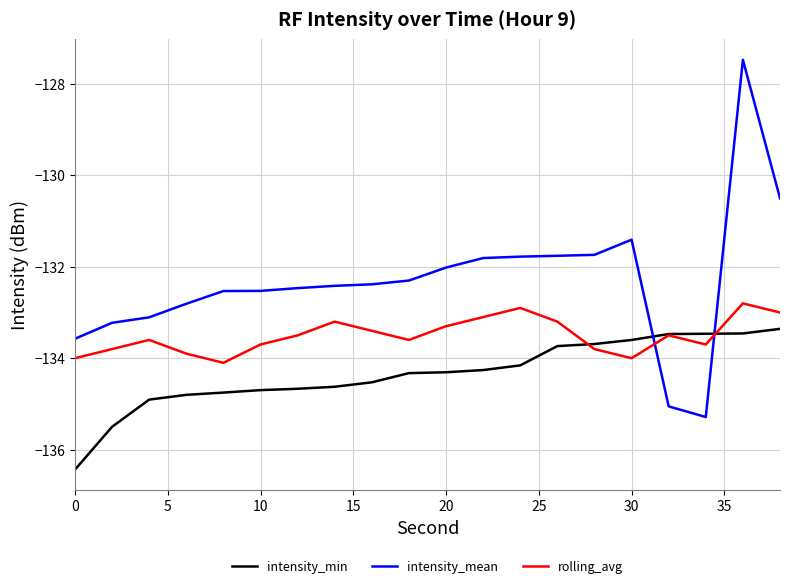

List the series in order of their peak value, lowest first.

intensity_min, rolling_avg, intensity_mean